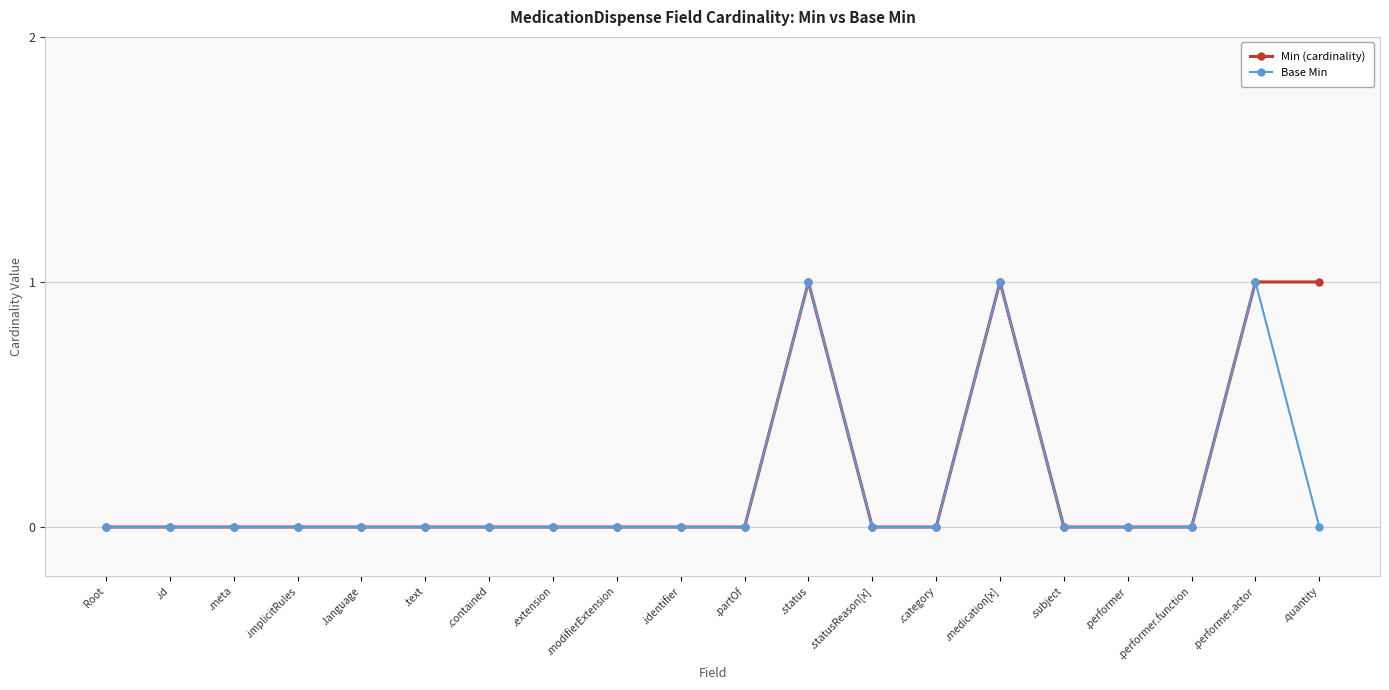

What are all the series names shown in the legend?

Min (cardinality), Base Min